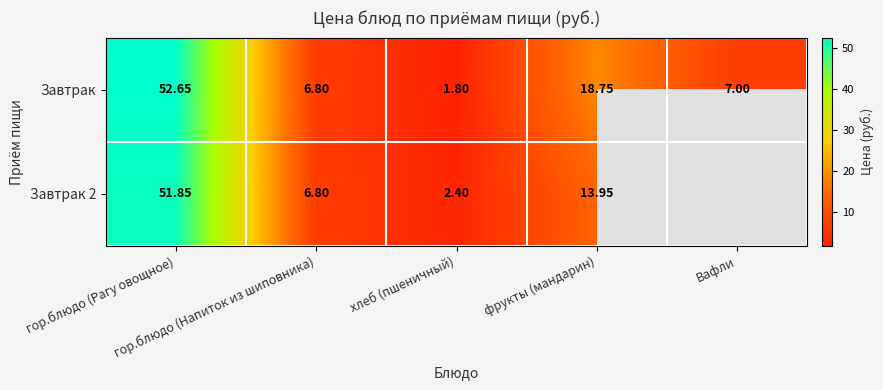

Which category has the lowest value in the Завтрак series?

хлеб (пшеничный)